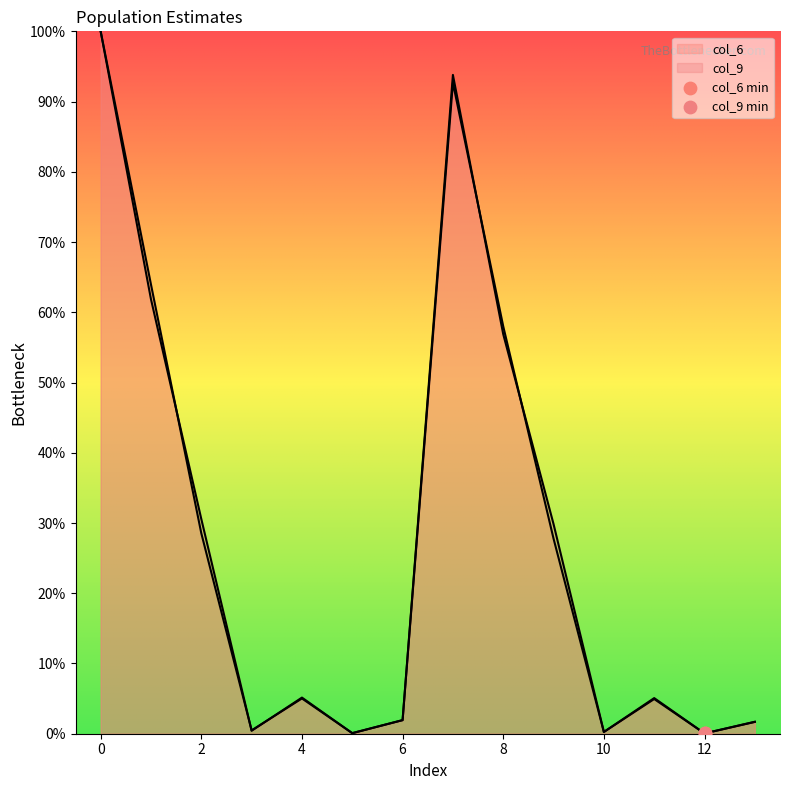

Which series reaches the minimum Y coordinate?

col_6